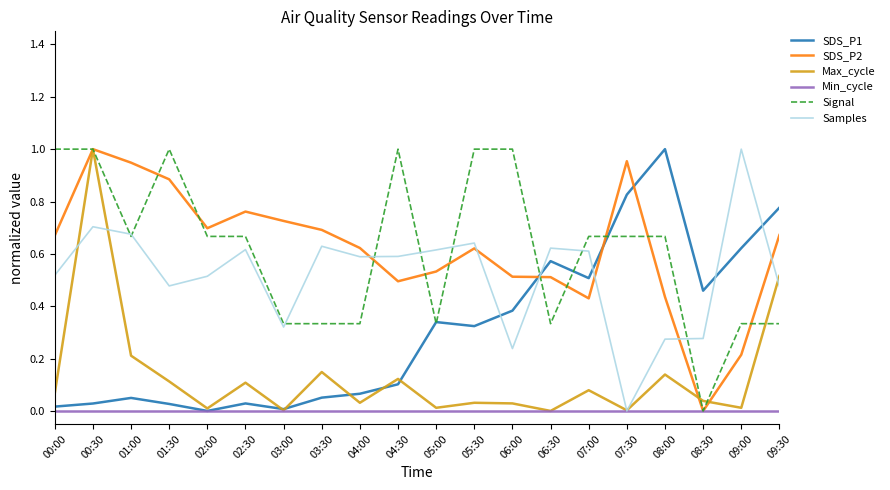

The value of Samples at 00:30 is 0.7. True or false?

True